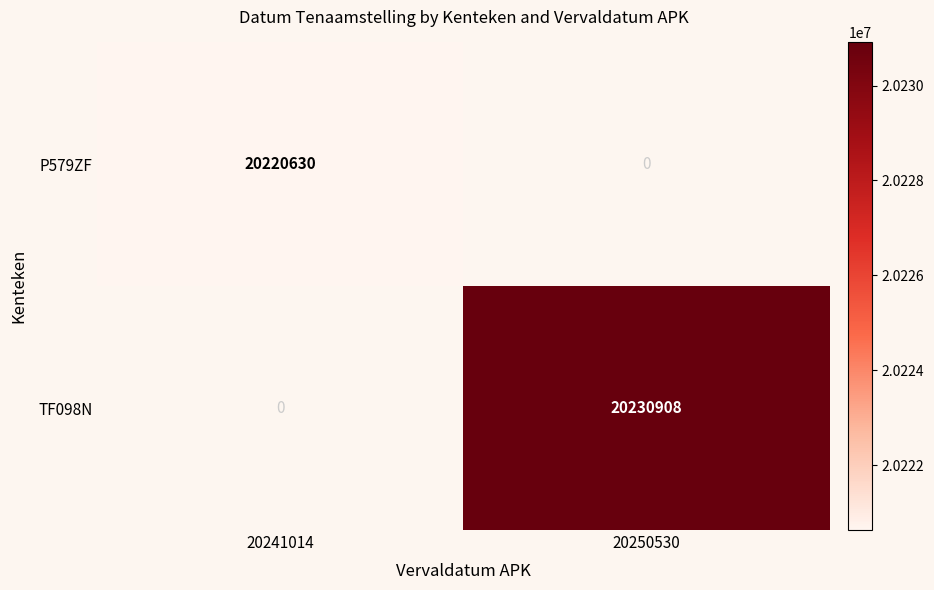

The value of TF098N at 20250530 is 20230908. True or false?

True